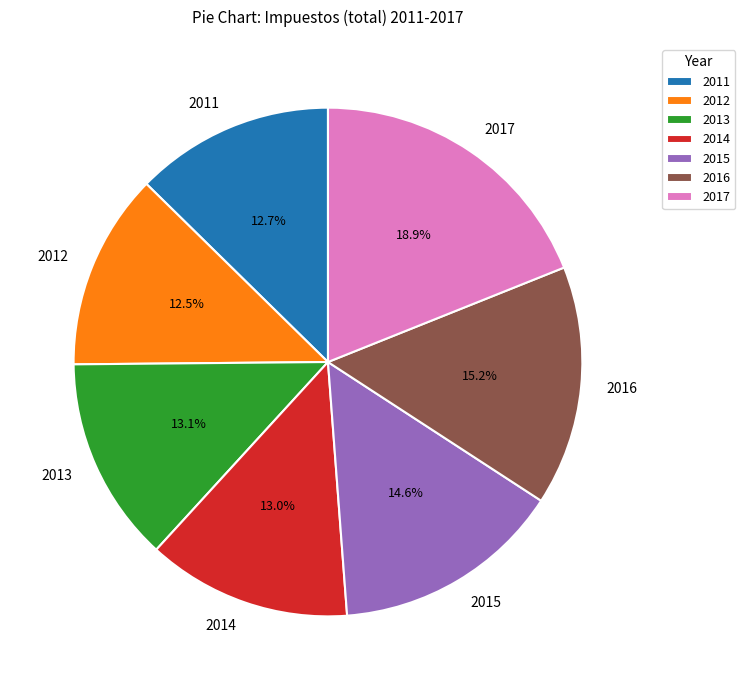

Does any single category account for the majority?

No